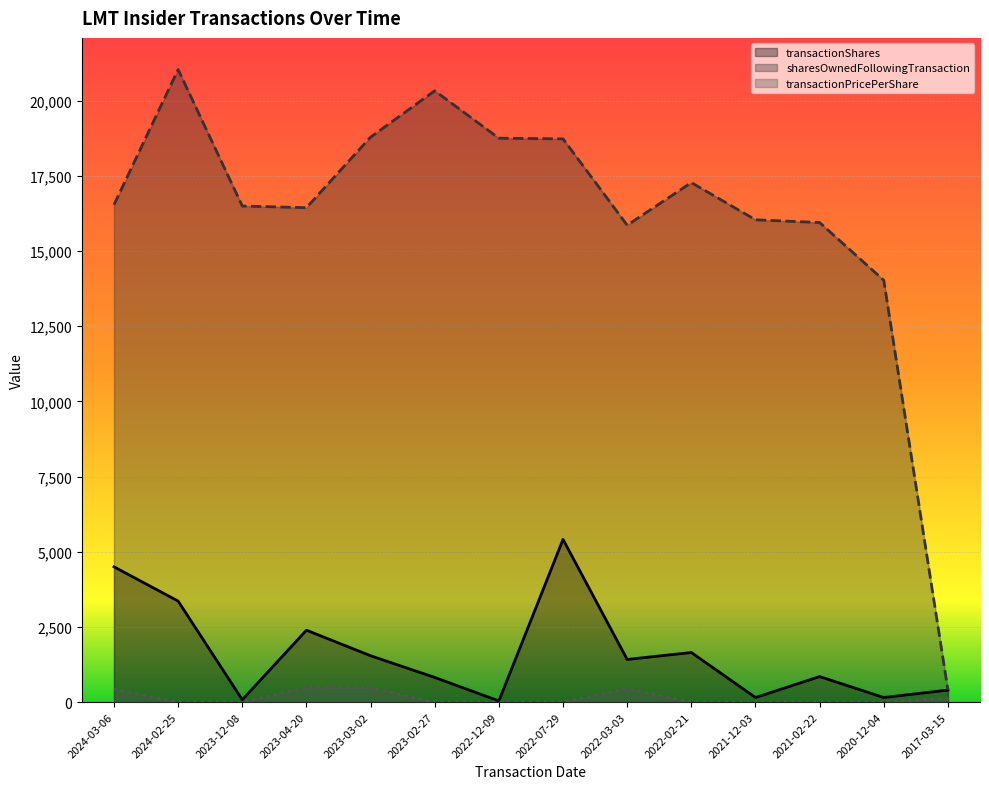

Reading left to right, extract all data points from this chart.

transactionShares: 2024-03-06=4499.0	2024-02-25=3359.0	2023-12-08=78.0	2023-04-20=2391.0	2023-03-02=1541.0	2023-02-27=820.0	2022-12-09=38.0	2022-07-29=5411.0	2022-03-03=1418.0	2022-02-21=1649.0	2021-12-03=152.0	2021-02-22=849.0	2020-12-04=152.0	2017-03-15=400.0
sharesOwnedFollowingTransaction: 2024-03-06=16542.0	2024-02-25=21040.0	2023-12-08=16500.0	2023-04-20=16445.0	2023-03-02=18791.0	2023-02-27=20332.0	2022-12-09=18756.0	2022-07-29=18733.0	2022-03-03=15862.0	2022-02-21=17279.0	2021-12-03=16042.0	2021-02-22=15950.0	2020-12-04=14030.0	2017-03-15=400.0
transactionPricePerShare: 2024-03-06=431.6	2024-02-25=0.0	2023-12-08=0.0	2023-04-20=490.8	2023-03-02=476.6	2023-02-27=0.0	2022-12-09=0.0	2022-07-29=0.0	2022-03-03=449.8	2022-02-21=0.0	2021-12-03=0.0	2021-02-22=0.0	2020-12-04=0.0	2017-03-15=130.9